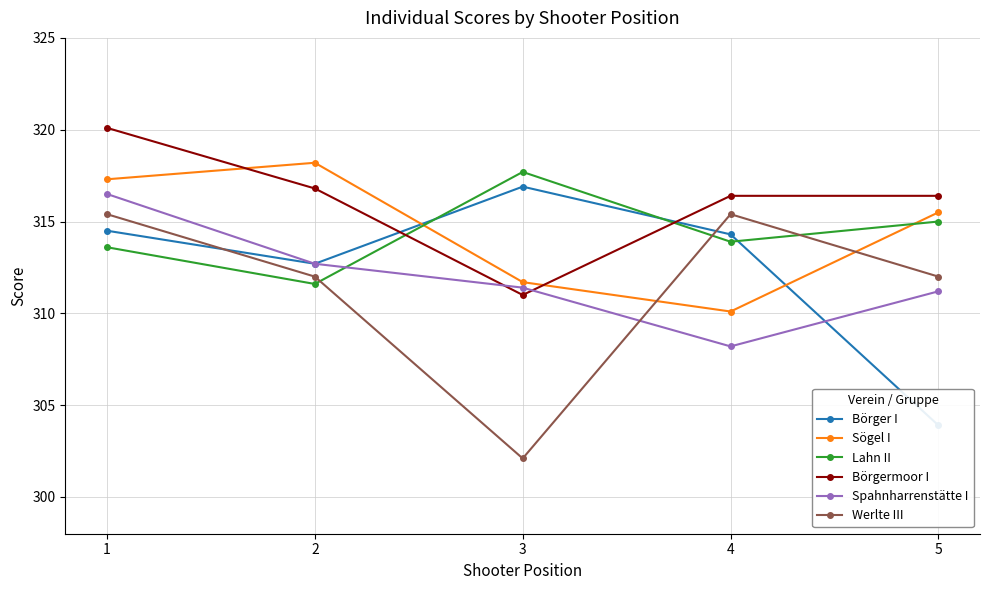

True or false: Sögel I and Werlte III cross at least once.

True